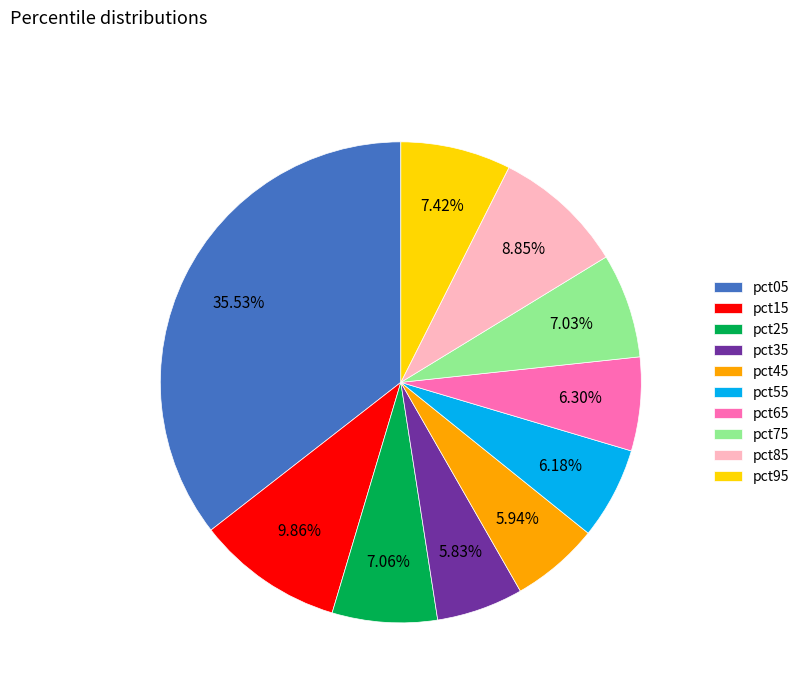

Is pct85 the majority of the pie?

No